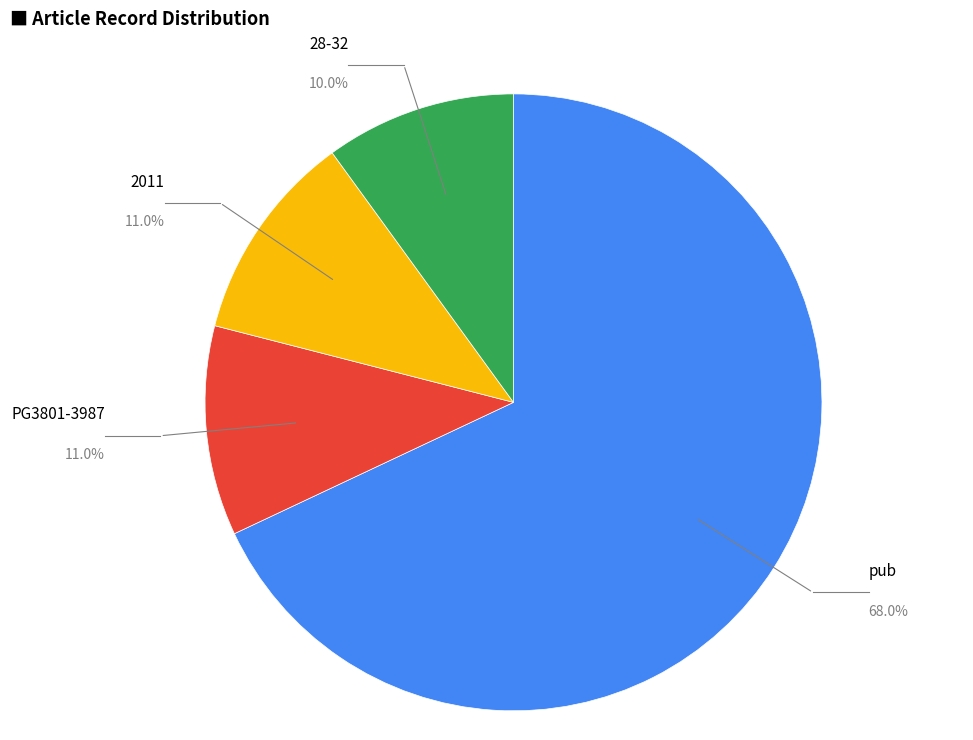

How many segments does this pie chart have?

4